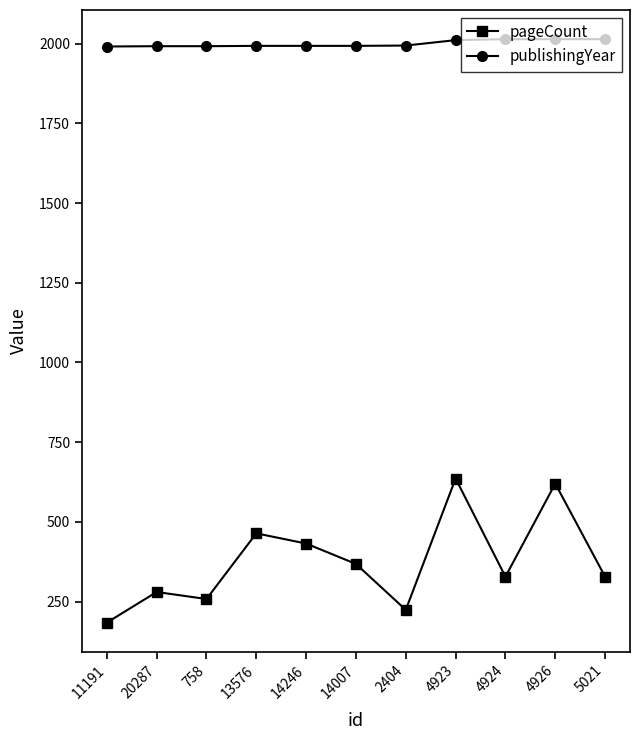

What are all the series names shown in the legend?

pageCount, publishingYear